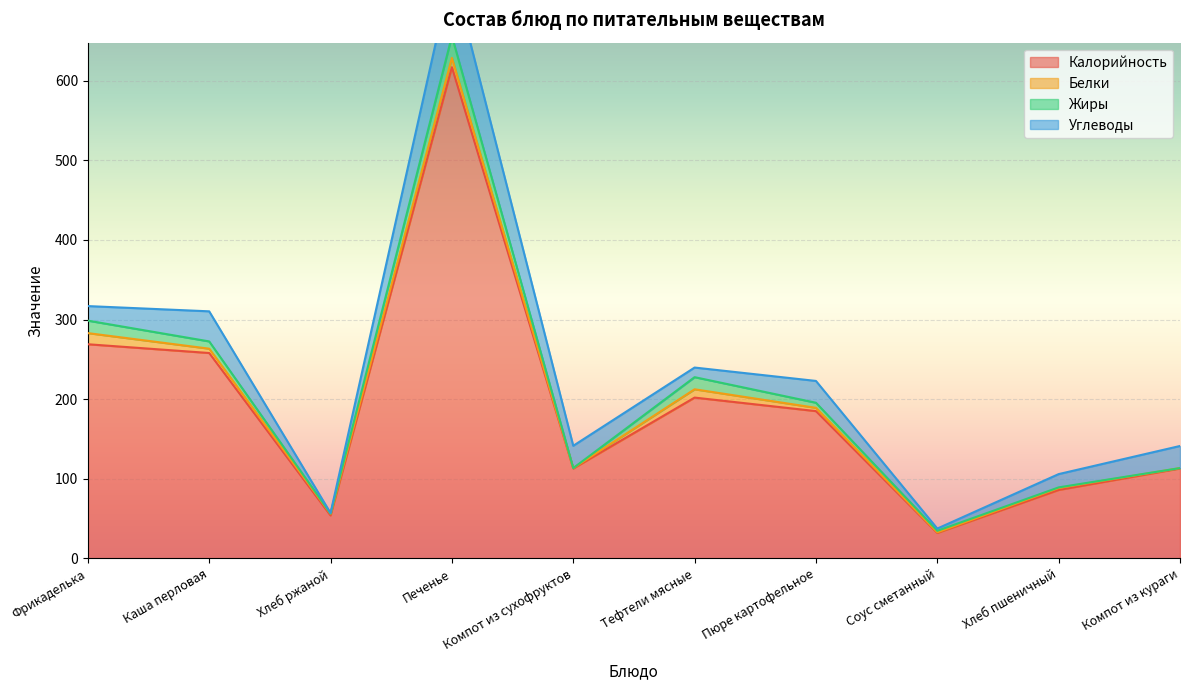

Reading left to right, transcribe all the data shown in this chart.

Калорийность: 269.0	258.0	54.0	617.0	113.0	202.0	185.0	32.0	86.0	113.0
Белки: 14.0	5.4	2.0	11.7	0.4	10.4	4.1	0.7	2.4	0.4
Жиры: 15.7	9.1	0.4	27.4	0.0	15.2	6.4	2.0	0.8	0.0
Углеводы: 18.3	37.8	0.7	82.2	28.0	12.1	27.4	2.8	16.7	27.8